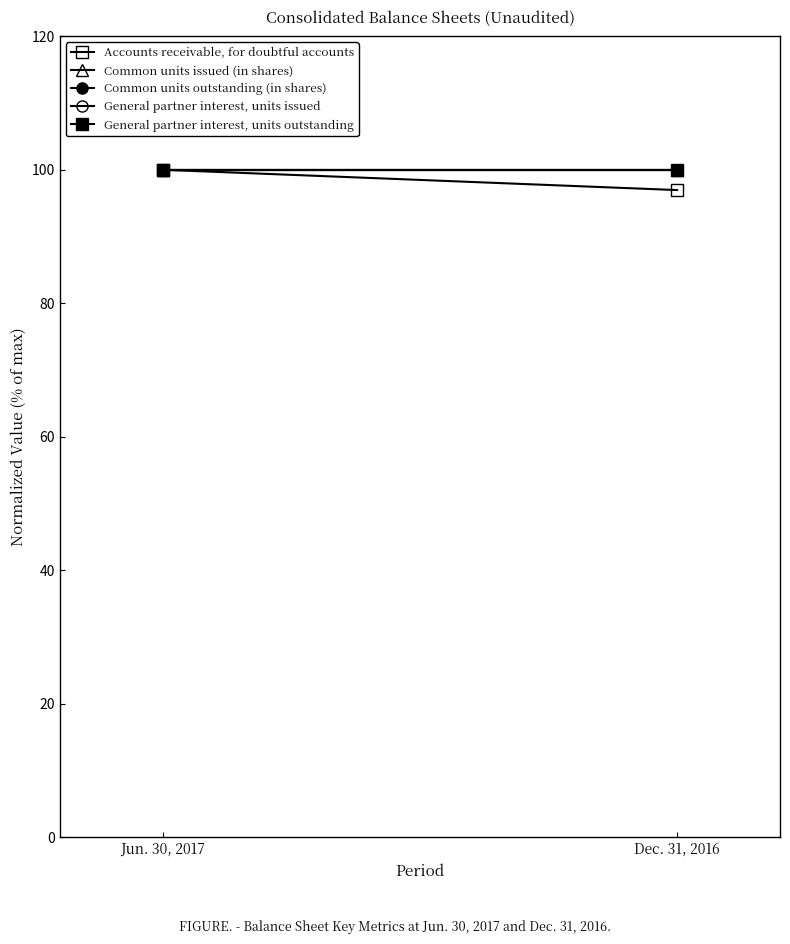

What is the average value of the General partner interest, units issued series?

100.0